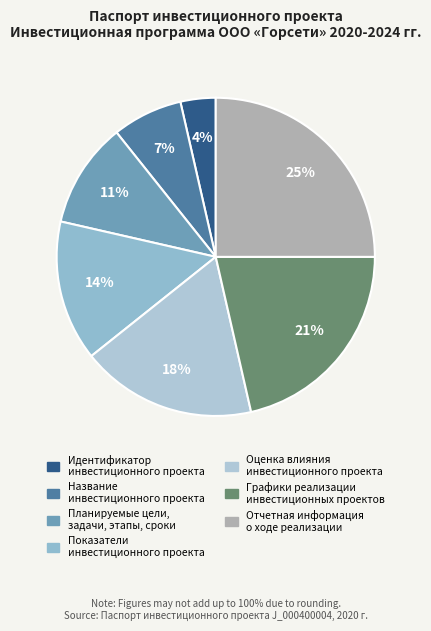

Count the number of slices in the pie.

7